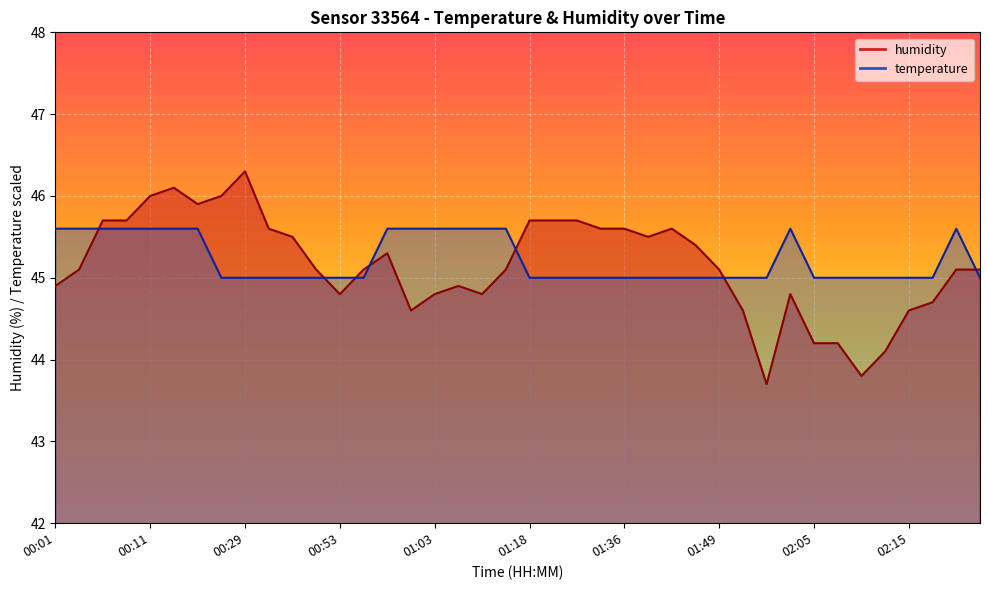

Rank the series at 01:03 from highest to lowest value.

temperature, humidity